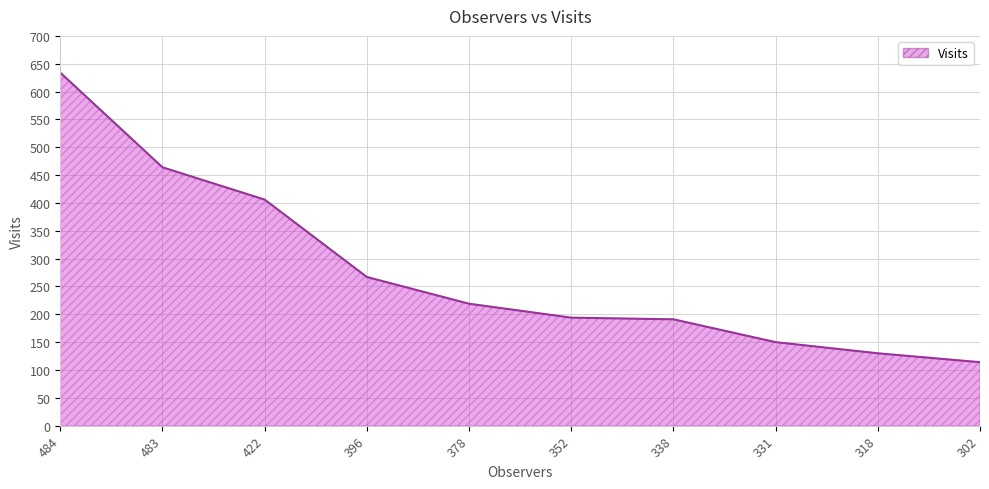

How many lines are shown in the chart?

1